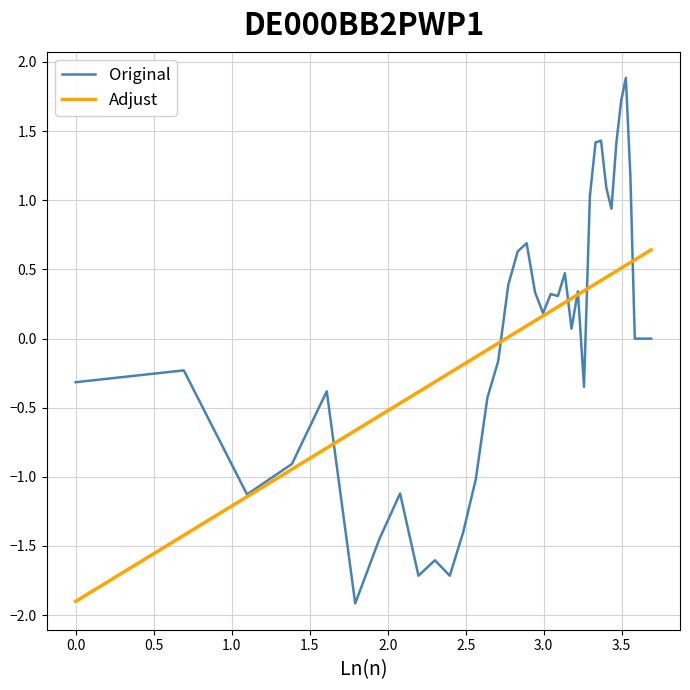

True or false: Adjust and Original intersect in this chart.

True